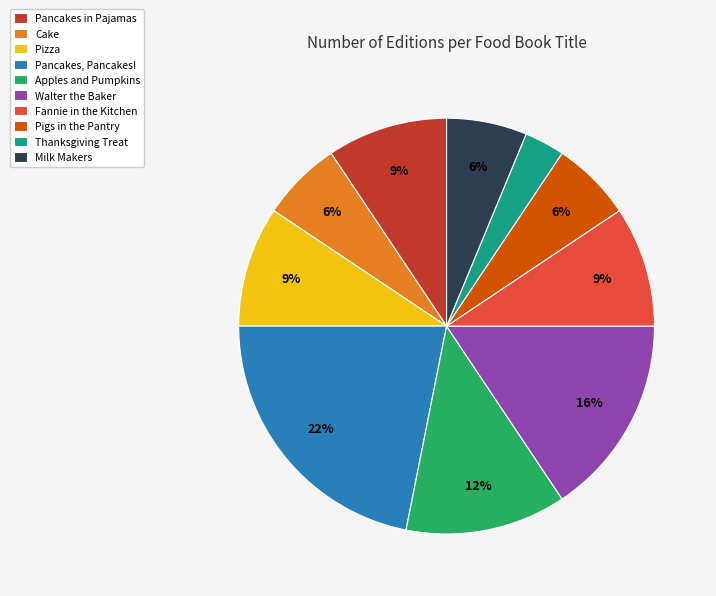

How many slices are in this pie chart?

10